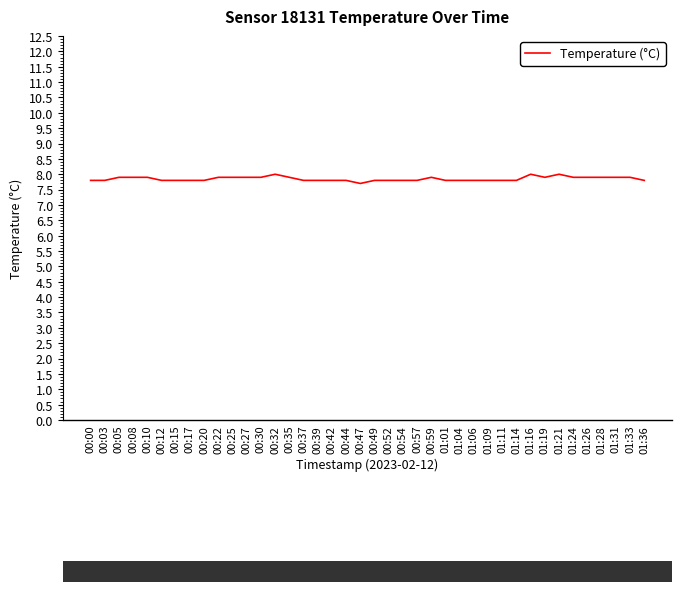

The chart shows a value of 7.8 at 00:00. True or false?

True